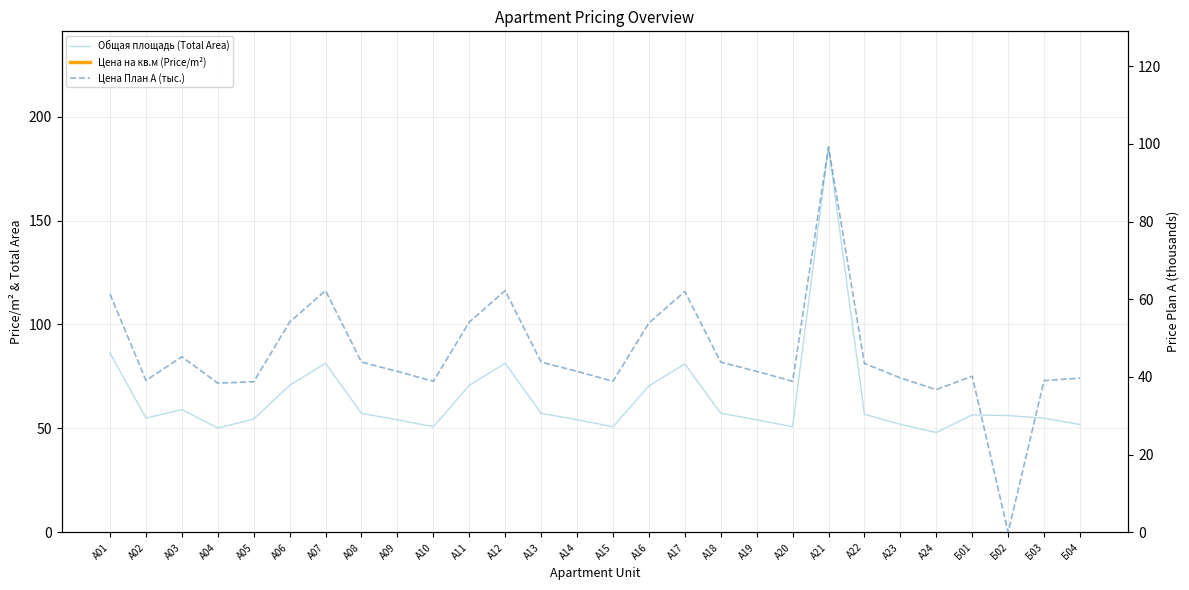

Rank the categories by Цена План А (тыс.) value from highest to lowest.

А21, А07, А12, А17, А01, А06, А11, А16, А03, А08, А13, А18, А22, А09, А14, А19, Б01, А23, Б04, А02, Б03, А10, А15, А20, А05, А04, А24, Б02